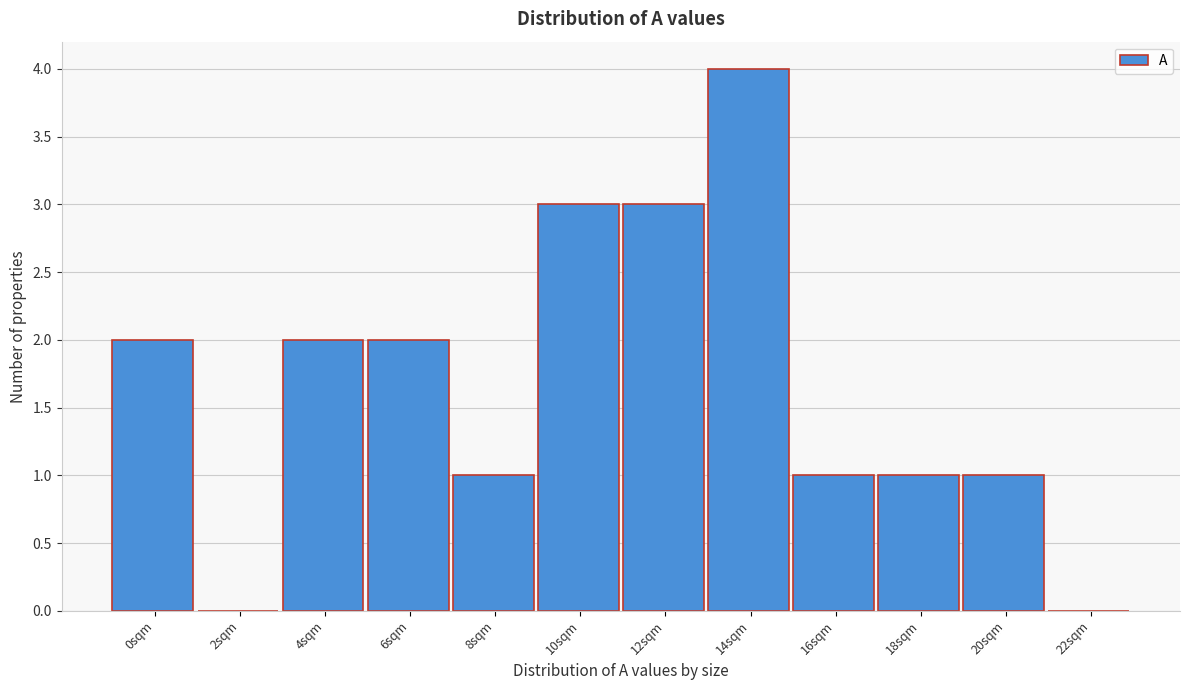

Reading left to right, list all the values displayed in this chart.

0sqm=2	2sqm=0	4sqm=2	6sqm=2	8sqm=1	10sqm=3	12sqm=3	14sqm=4	16sqm=1	18sqm=1	20sqm=1	22sqm=0